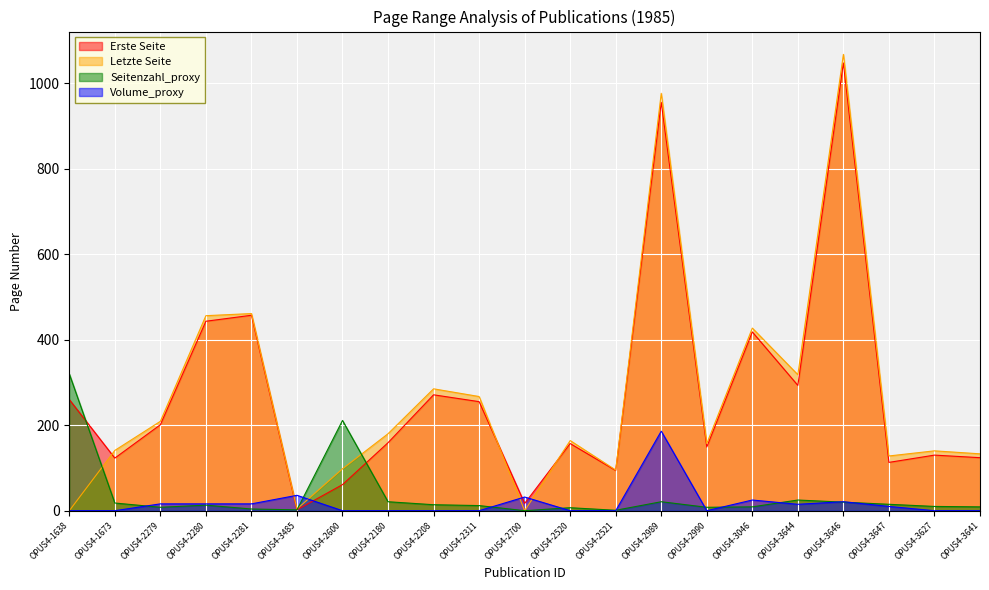

What is the difference between the second highest and second lowest values in the Seitenzahl_proxy series?

210